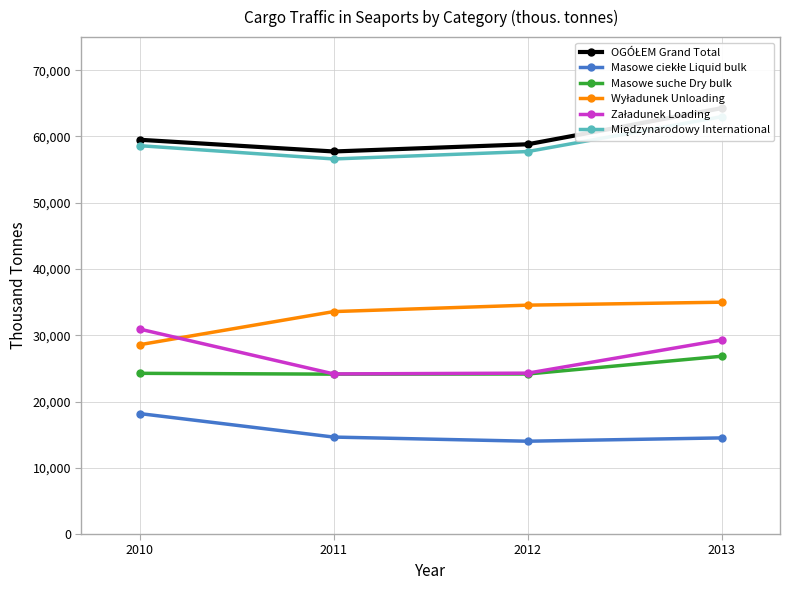

What are all the series names shown in the legend?

OGÓŁEM Grand Total, Masowe ciekłe Liquid bulk, Masowe suche Dry bulk, Wyładunek Unloading, Załadunek Loading, Międzynarodowy International